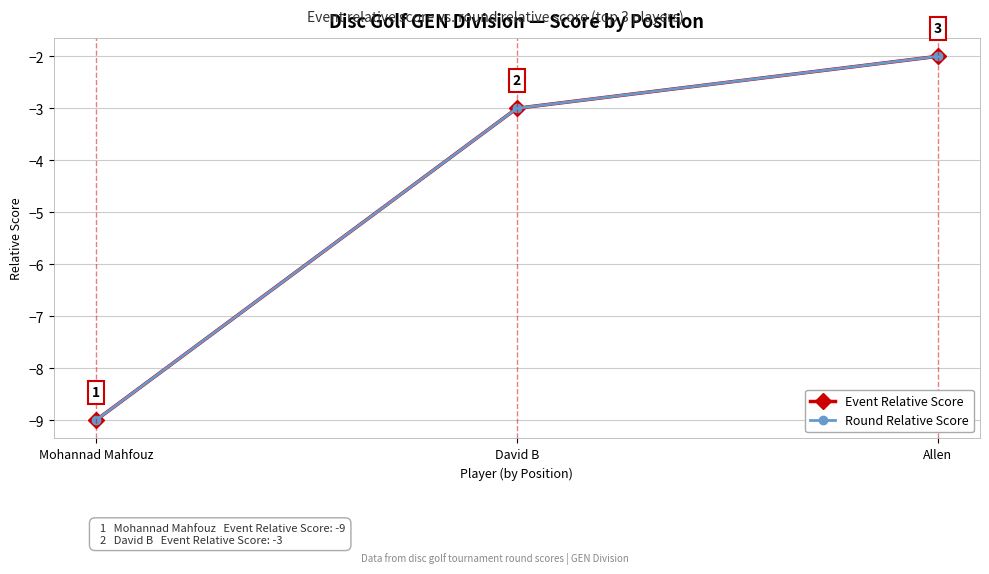

Reading left to right, extract all data points from this chart.

Event Relative Score: Mohannad Mahfouz=-9	David B=-3	Allen=-2
Round Relative Score: Mohannad Mahfouz=-9	David B=-3	Allen=-2